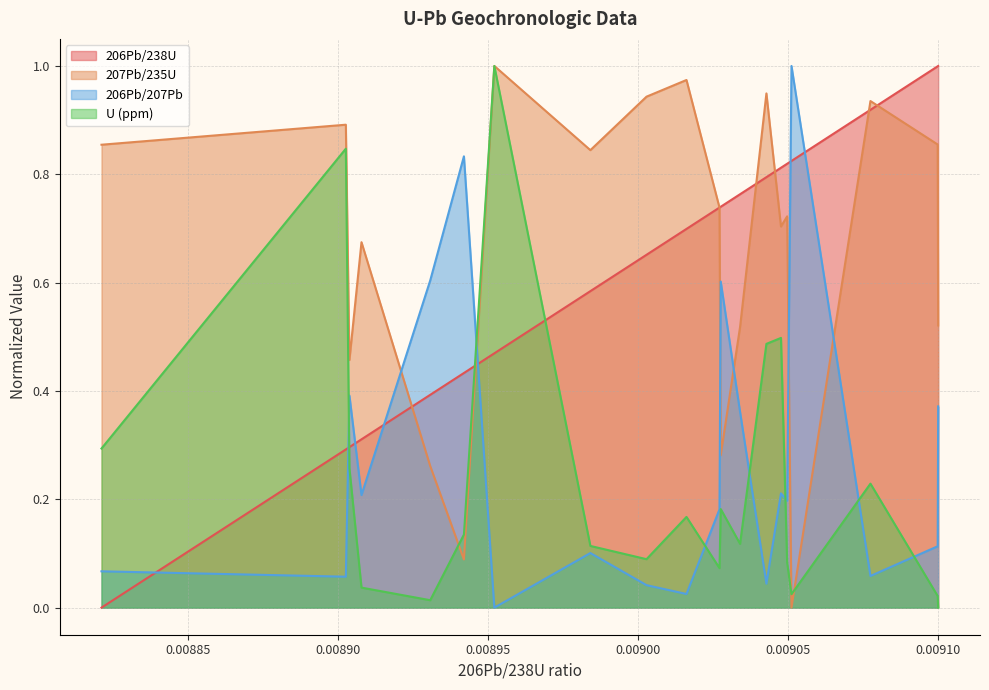

Read the 206Pb/207Pb value at 0.00909989824006312.

0.4